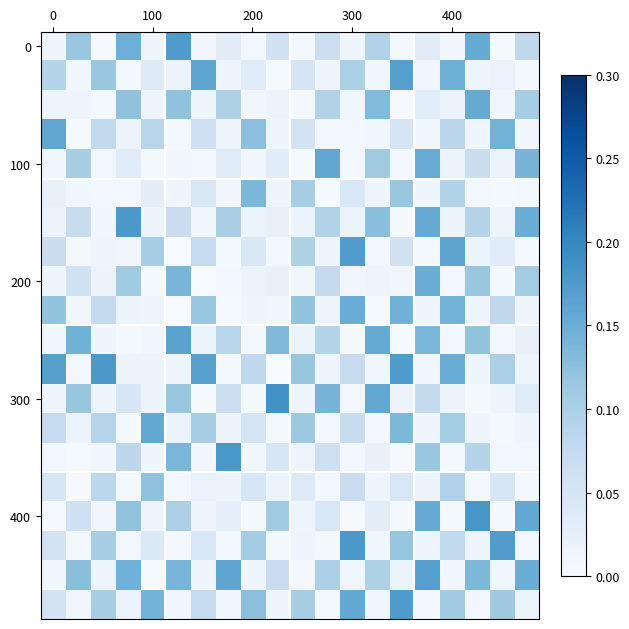

Which category has the lowest value across all series?

5